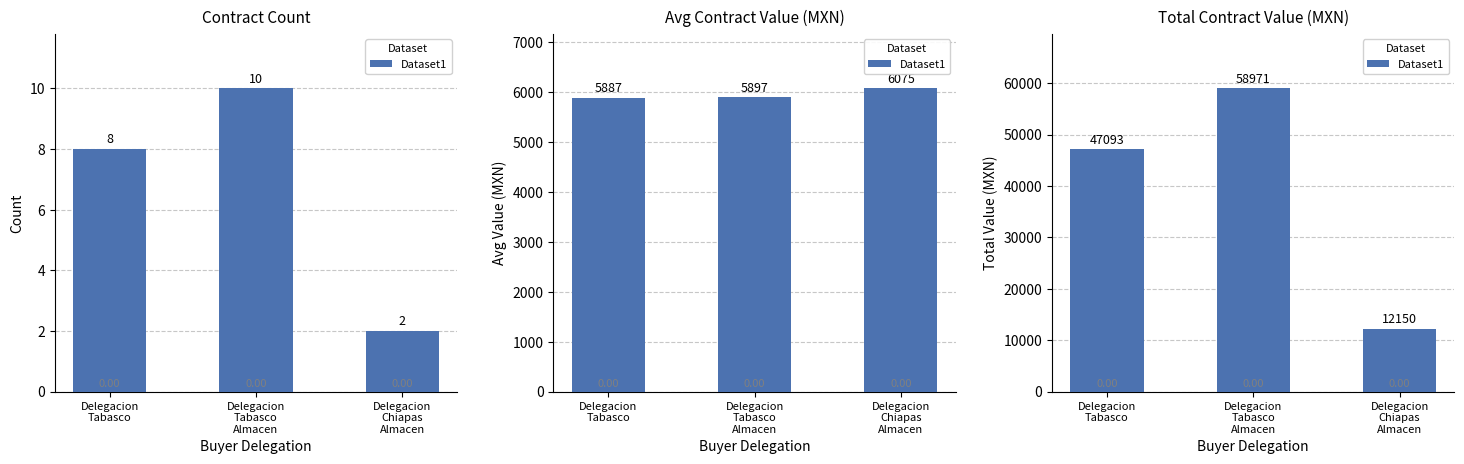

What position from the left is Delegacion
Chiapas
Almacen?

3